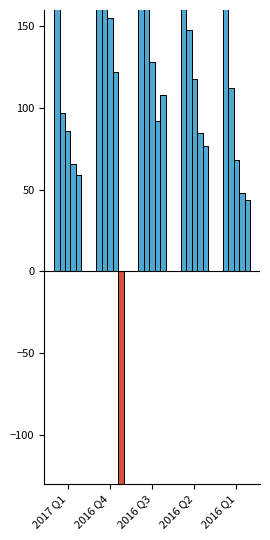

List the labels in order of value, largest first.

2016 Q4, 2016 Q2, 2016 Q3, 2016 Q1, 2017 Q1